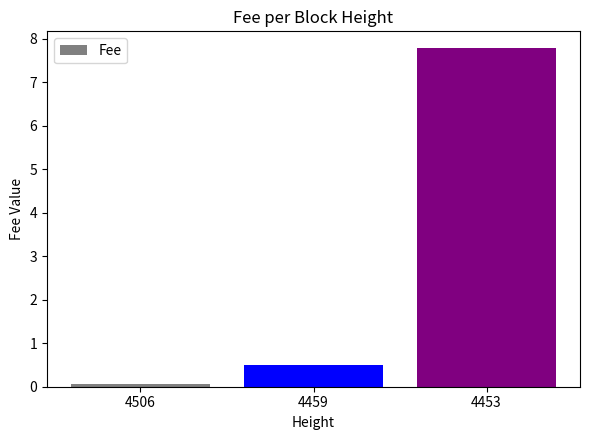

What is the difference between the values at 4506 and 4453?

7.7